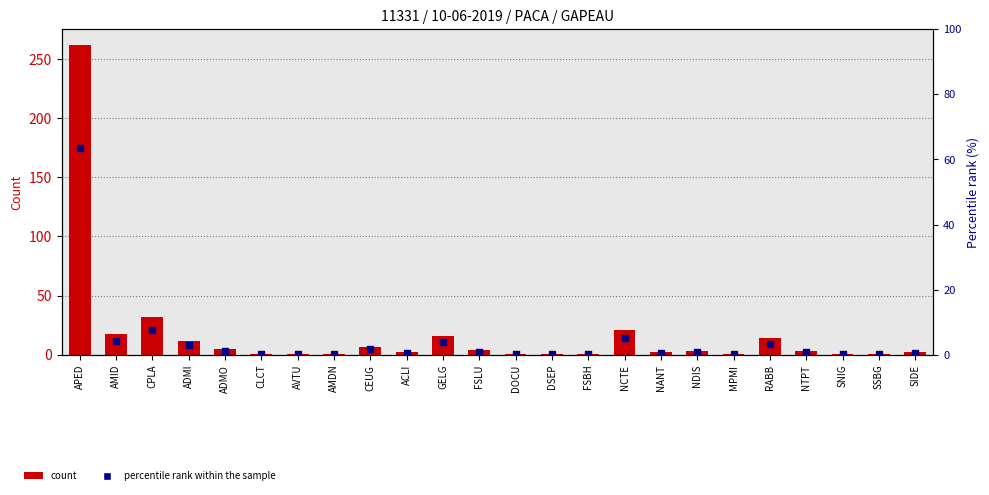

At which category is the sum across all series the highest?

APED